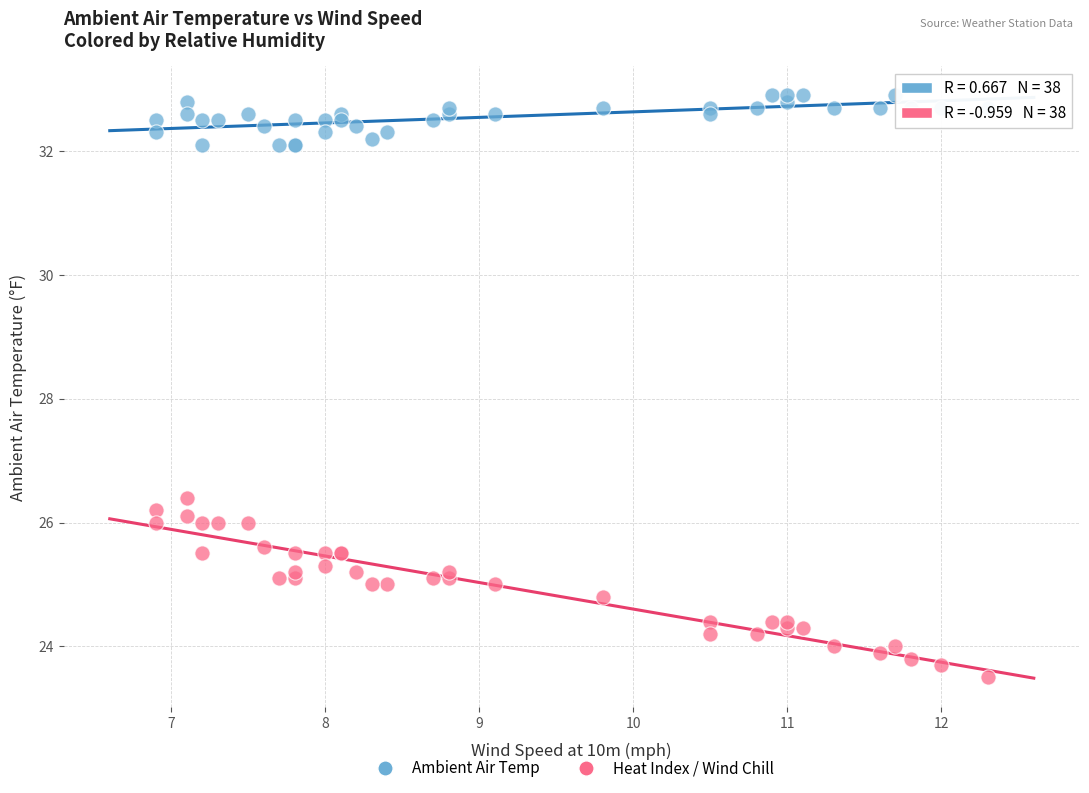

Across all series, what Y value is closest to 28?

26.4